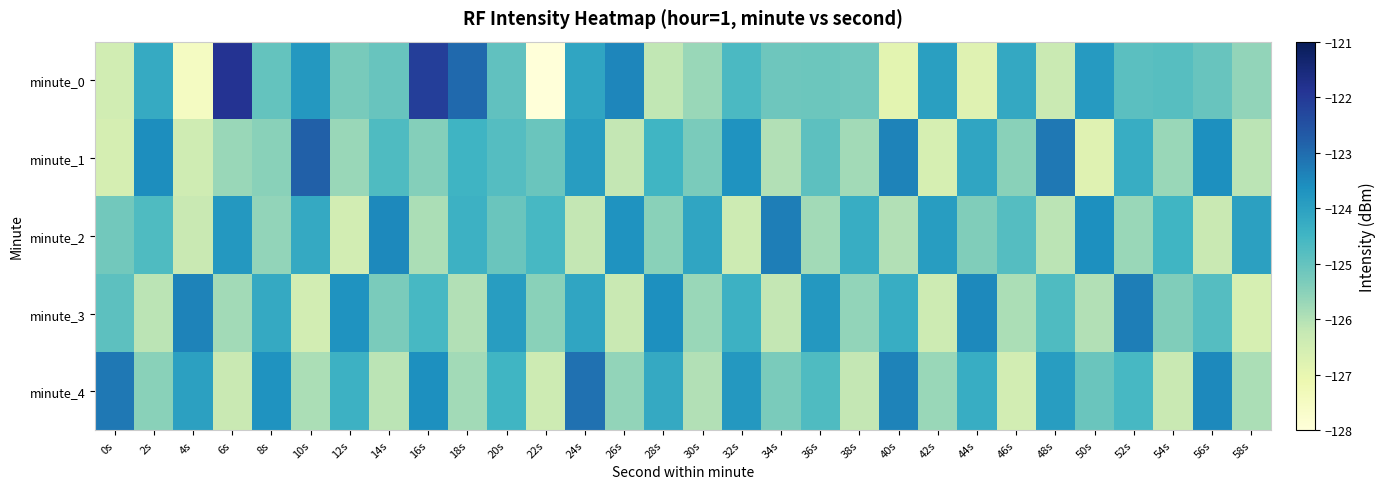

Which series has the largest total across all categories?

minute_4